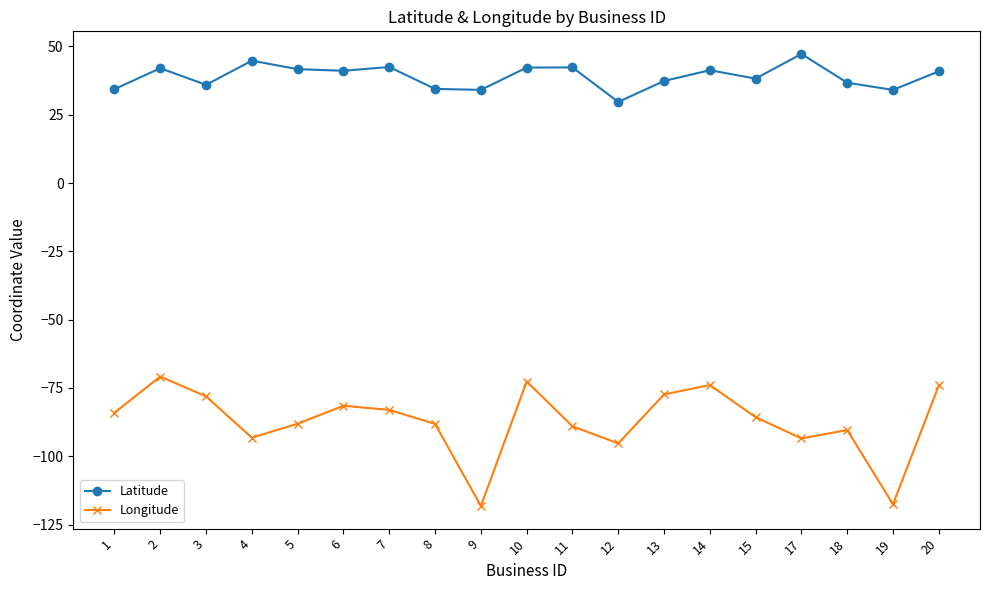

Does the chart display data point markers on the line(s)?

Yes